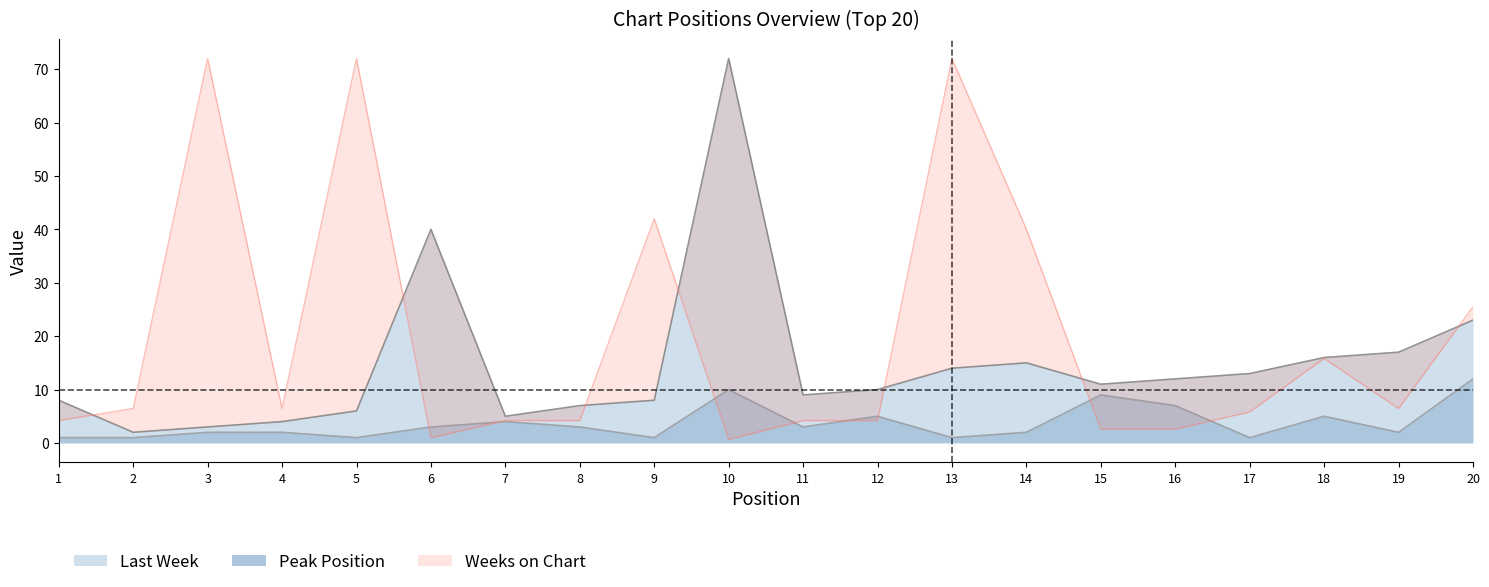

How many distinct data groups are displayed?

3